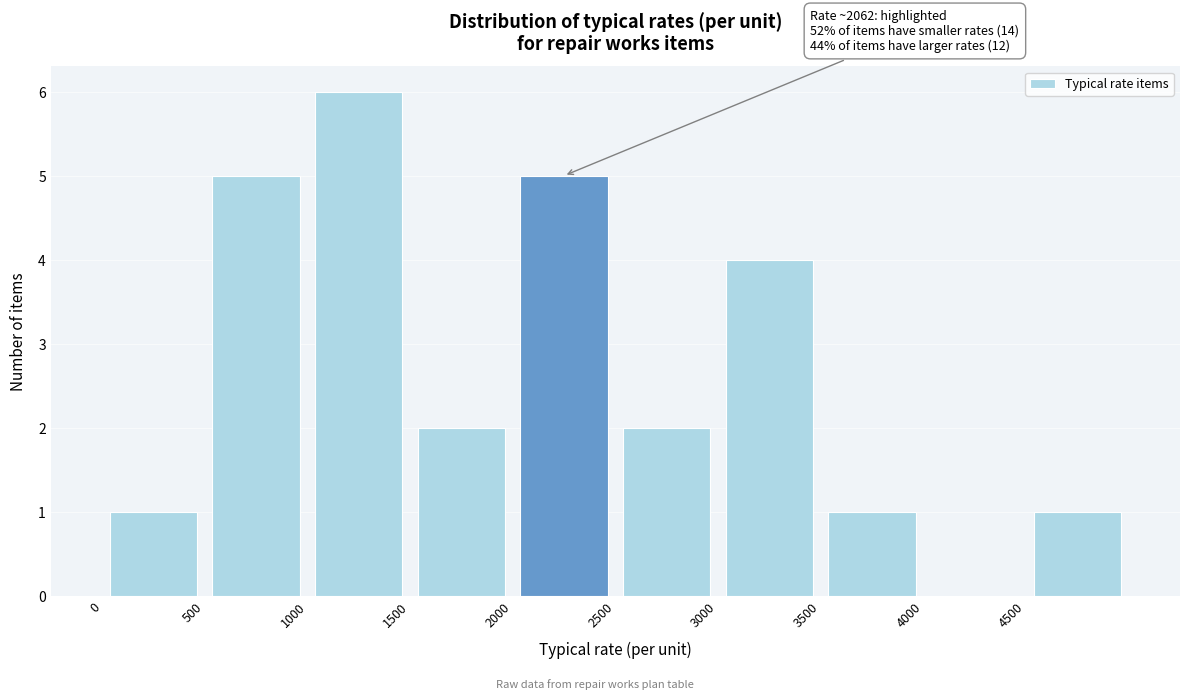

Which range on the x-axis has the tallest bar?

1000 to 1500